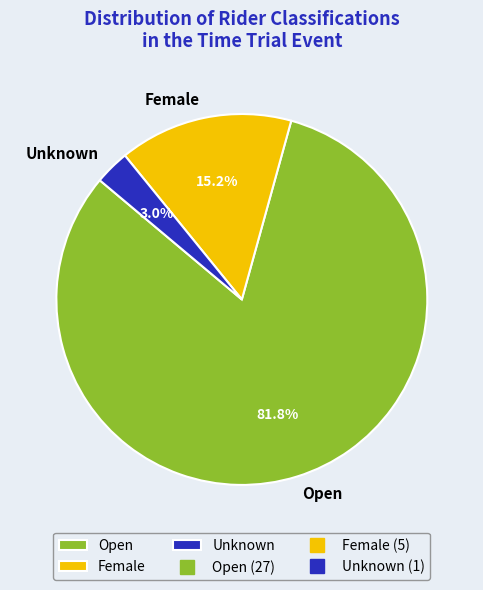

To the nearest percent, what is the average slice percentage?

33%